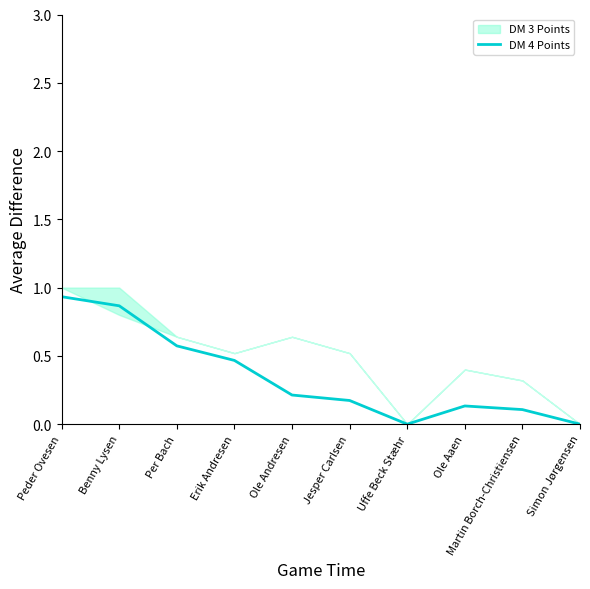

True or false: DM 4 Points has a value of 0.0 at Uffe Beck Stæhr.

True